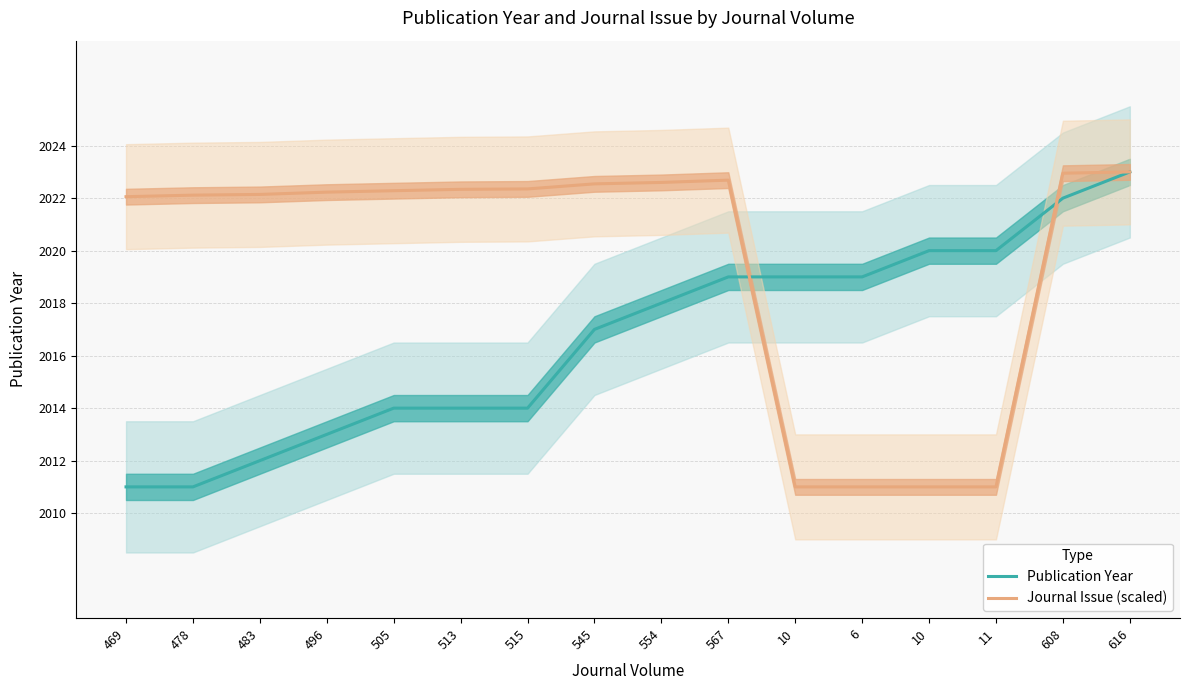

Between 515 and 6, which is larger?

6